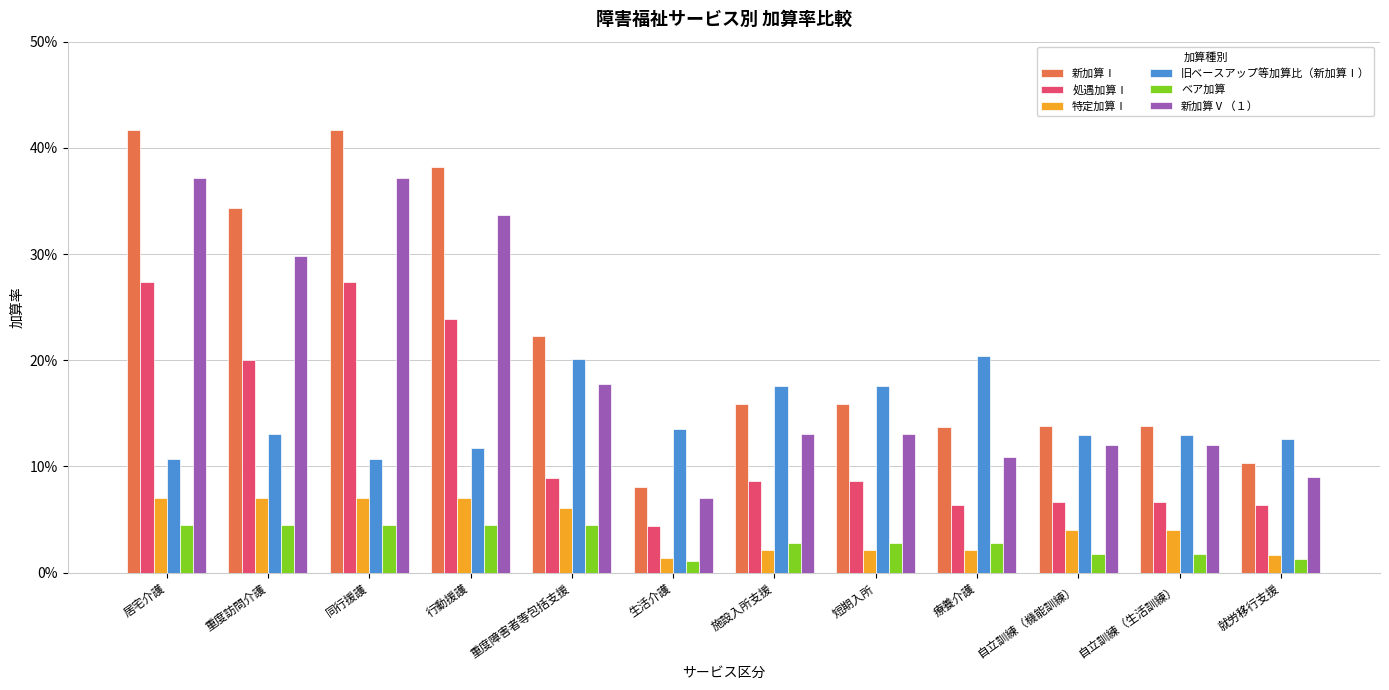

Does the chart contain any negative values?

No